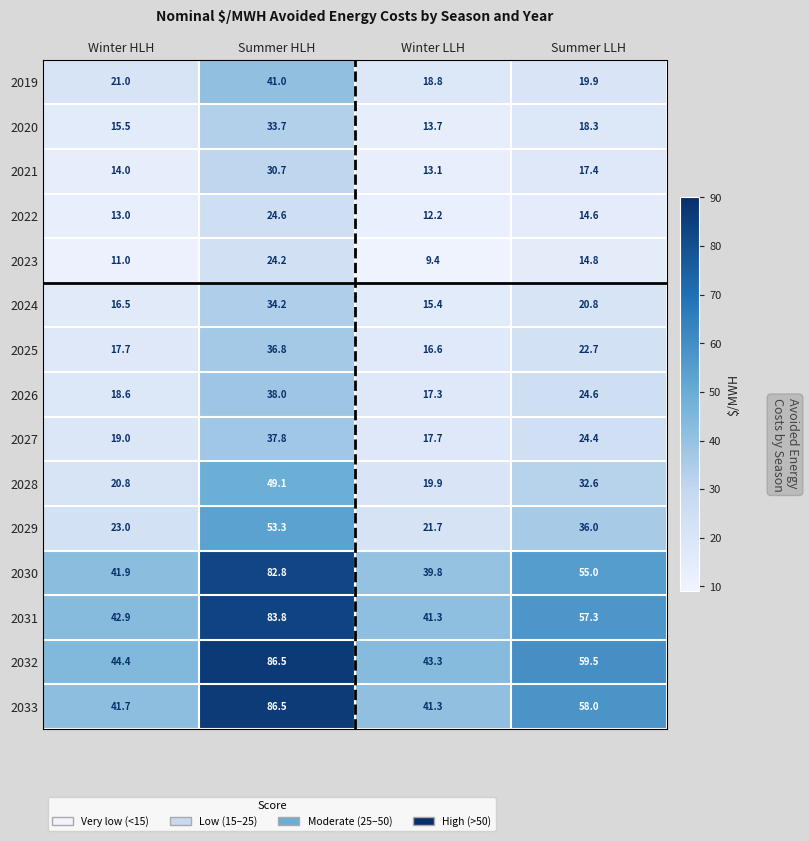

What is the difference between the 2026 values at Summer LLH and Winter LLH?

7.3